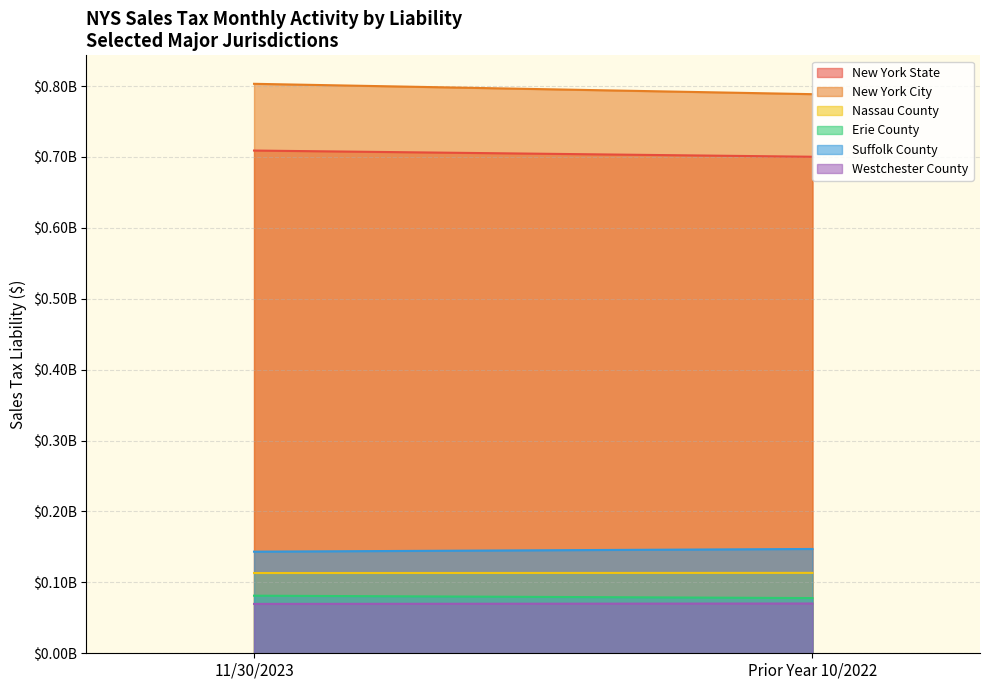

Does the chart display data point markers on the line(s)?

No